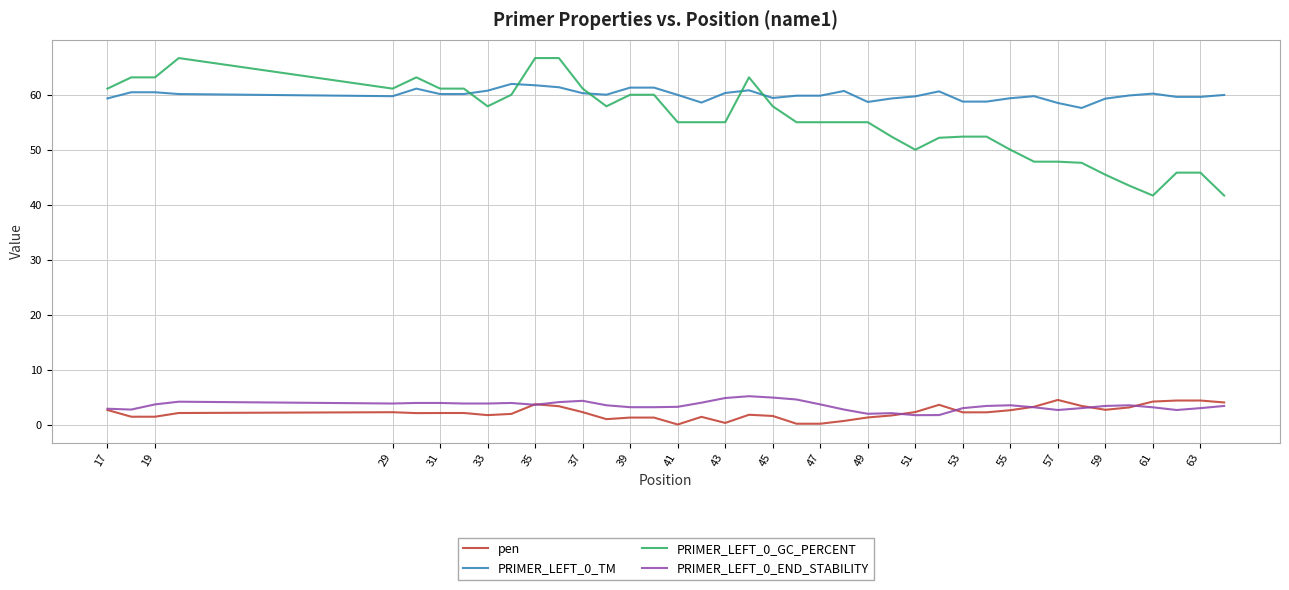

True or false: PRIMER_LEFT_0_GC_PERCENT and PRIMER_LEFT_0_END_STABILITY intersect in this chart.

False